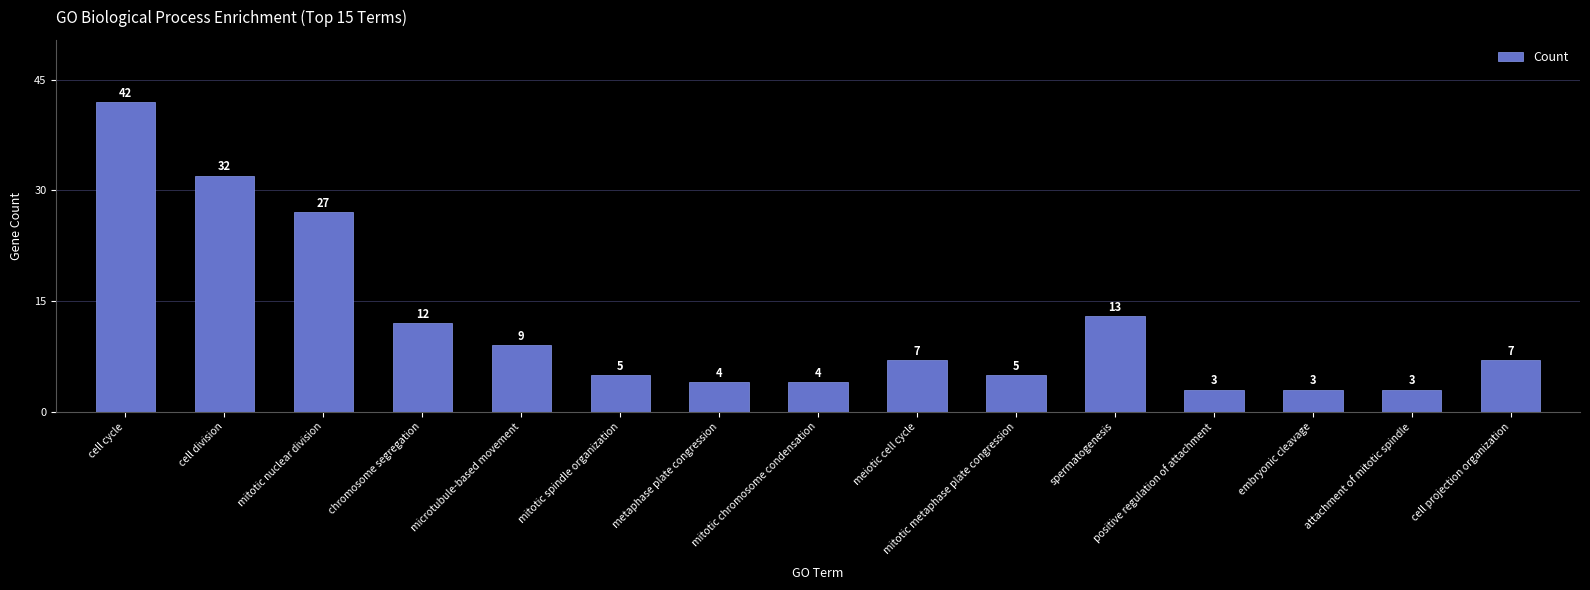

Reading left to right, what are all the values shown in this chart?

cell cycle=42	cell division=32	mitotic nuclear division=27	chromosome segregation=12	microtubule-based movement=9	mitotic spindle organization=5	metaphase plate congression=4	mitotic chromosome condensation=4	meiotic cell cycle=7	mitotic metaphase plate congression=5	spermatogenesis=13	positive regulation of attachment=3	embryonic cleavage=3	attachment of mitotic spindle=3	cell projection organization=7